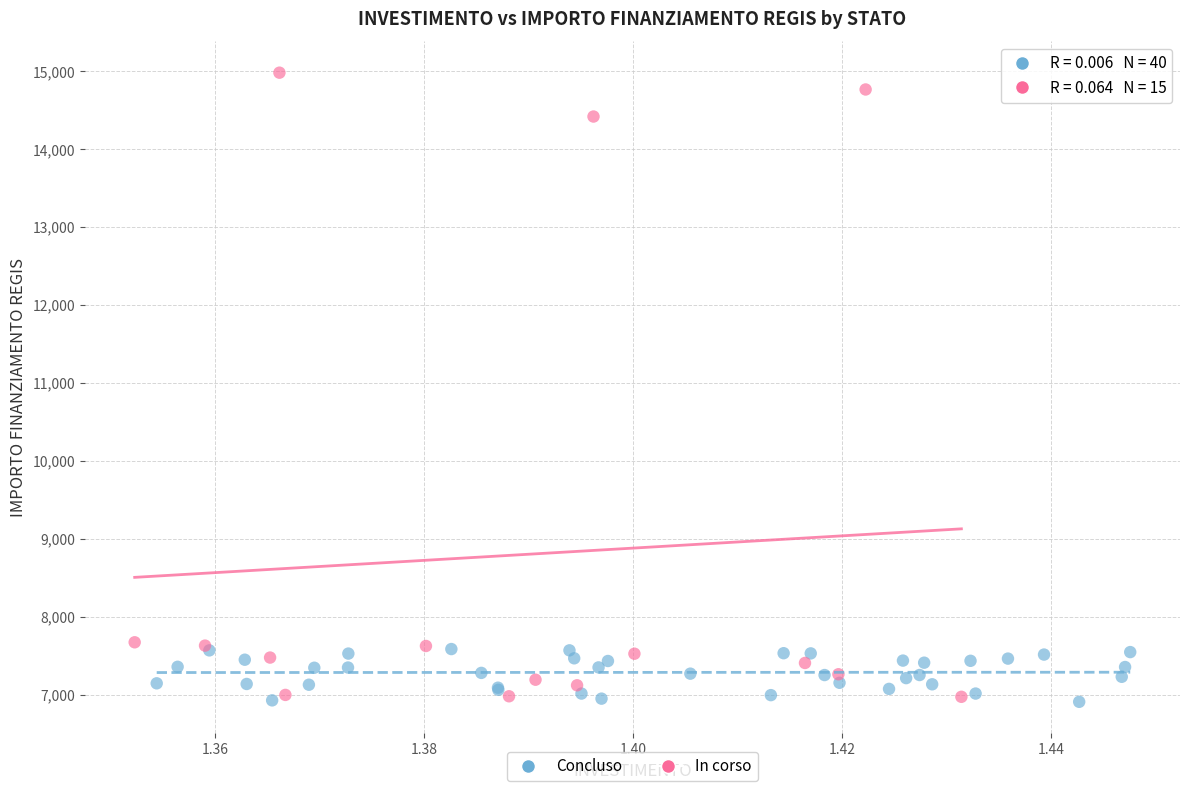

Which series has the largest Y range (max minus min)?

In corso